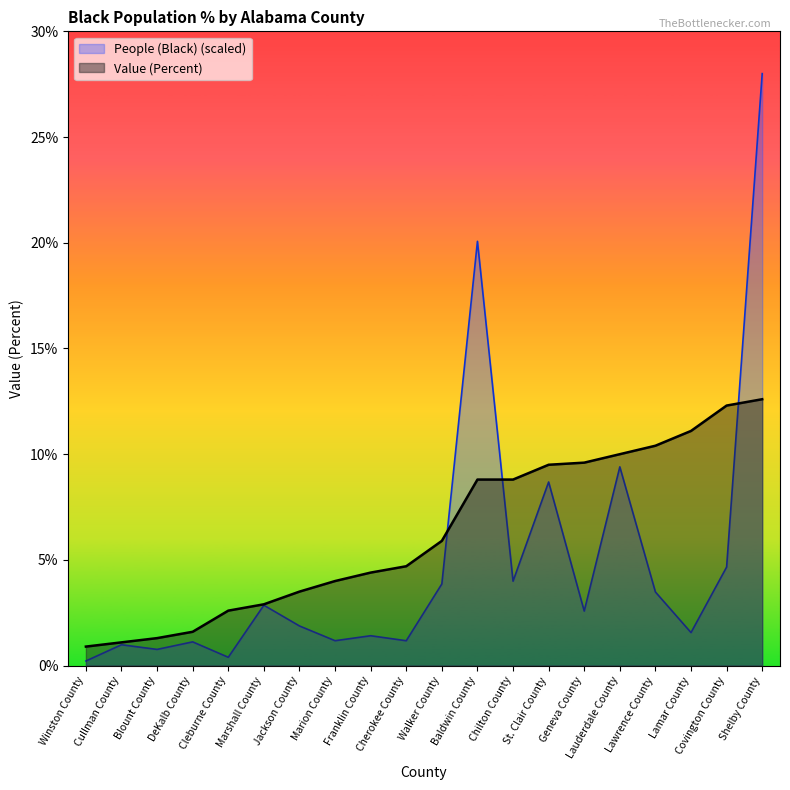

Is the value of Value (Percent) at Marion County greater than the value of People (Black) at St. Clair County?

No